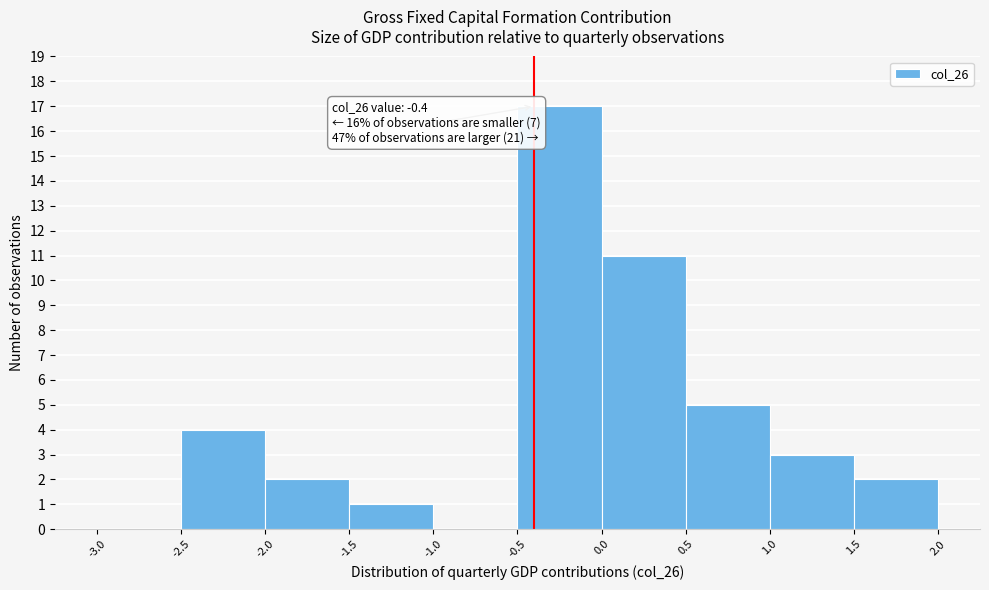

Which range on the x-axis has the tallest bar?

-0.5 to 0.0